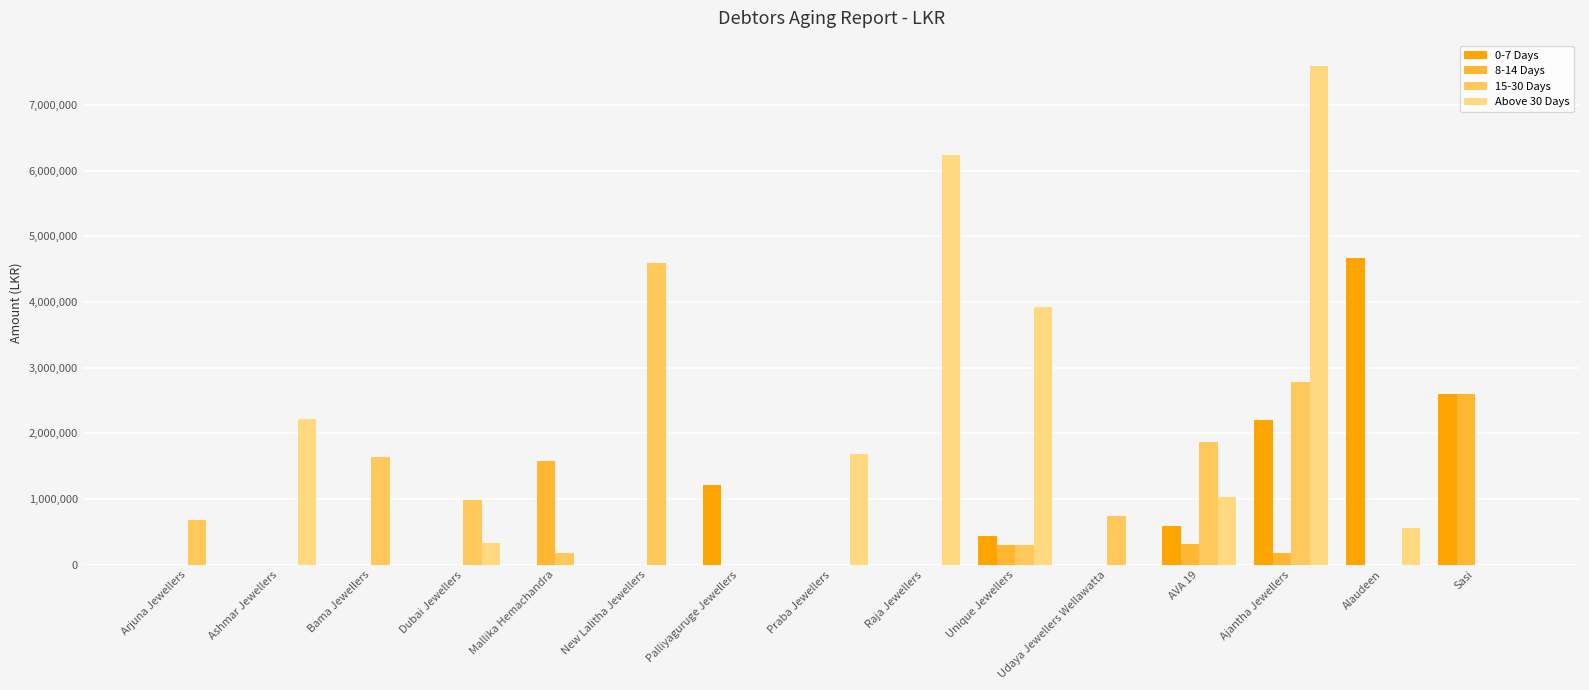

Between Ashmar Jewellers and Unique Jewellers, which series saw the biggest shift?

Above 30 Days